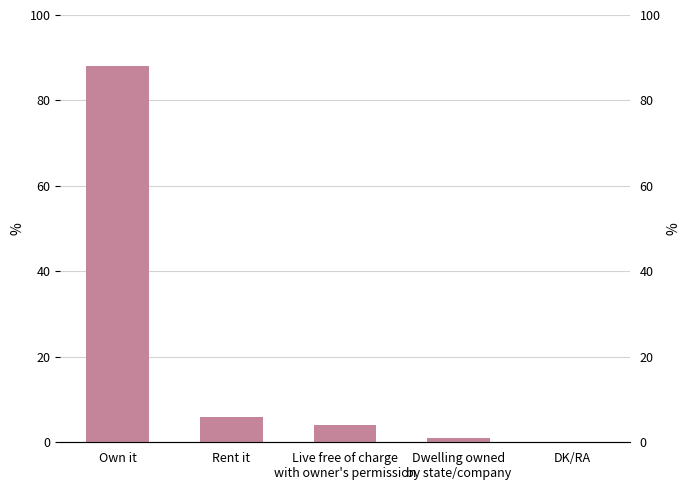

List the labels in order of value, smallest first.

DK/RA, Dwelling owned
by state/company, Live free of charge
with owner's permission, Rent it, Own it